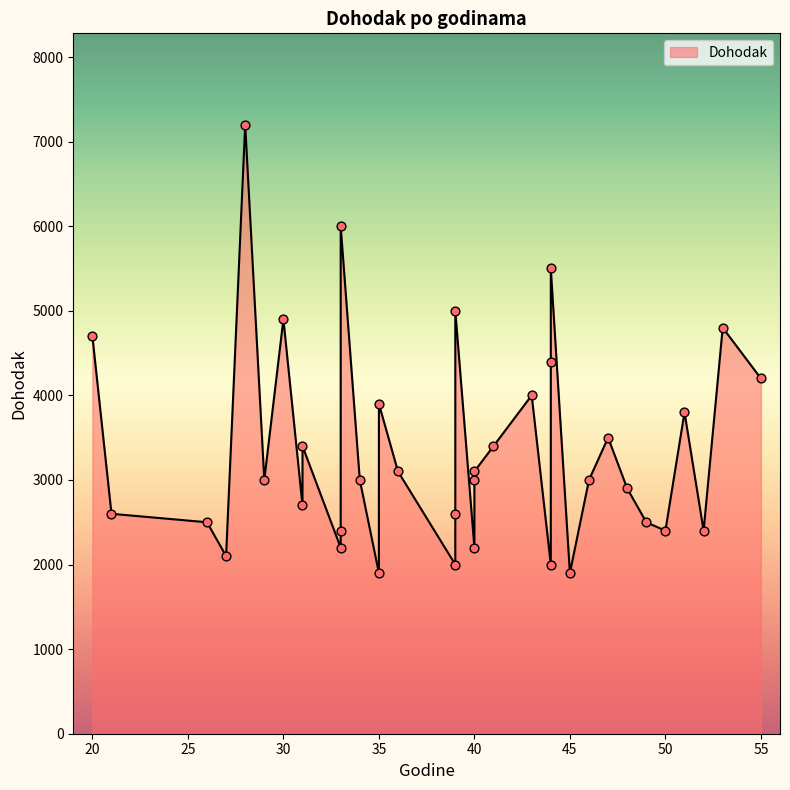

What is the change in value from 20 to 31?

-2000